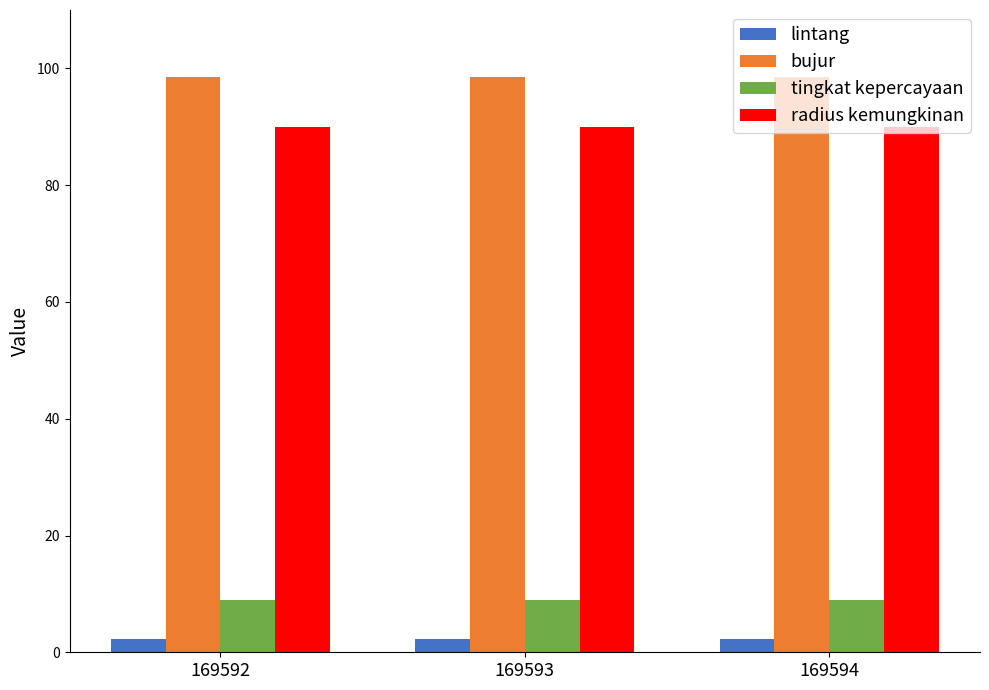

What is the sum of all radius kemungkinan values?

270.0